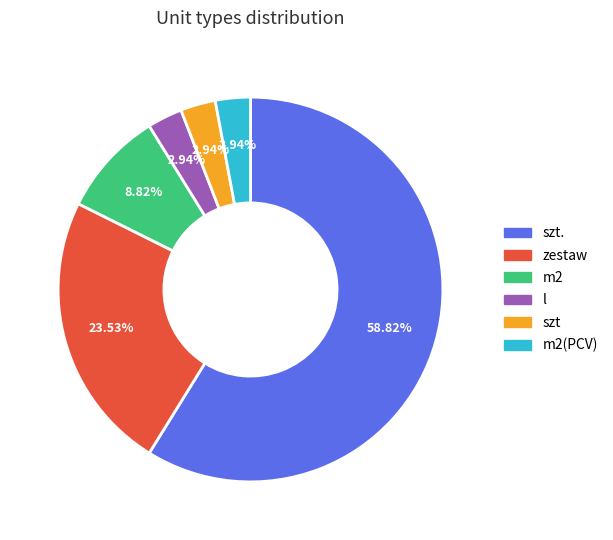

Does any single category account for the majority?

Yes